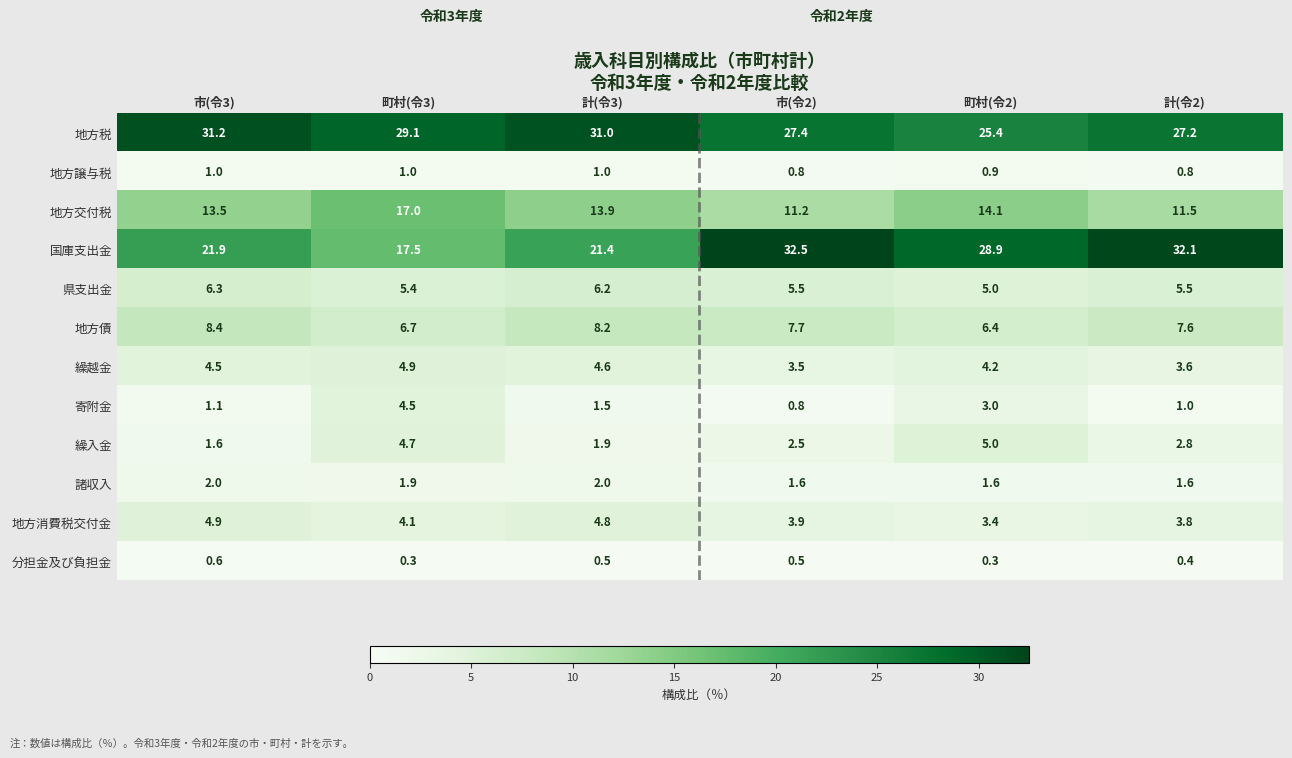

At which label is 地方交付税 closest to 14?

計(令3)